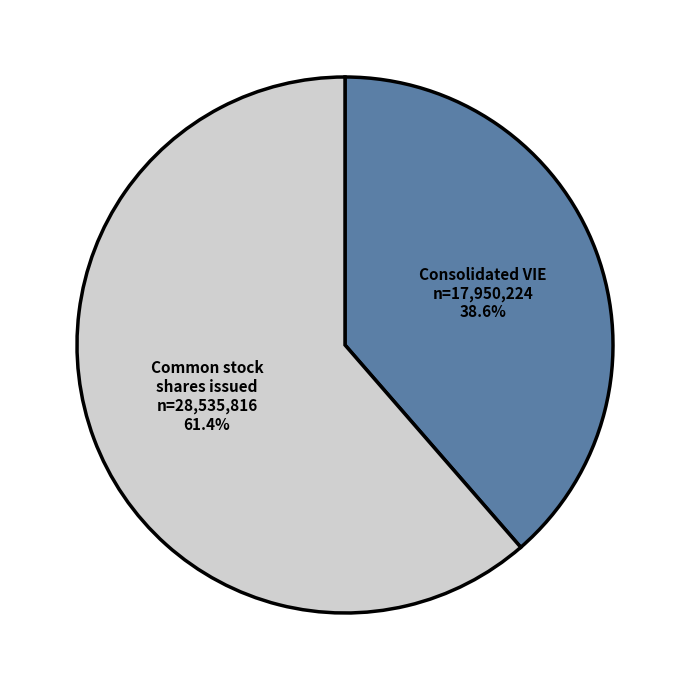

Does any single category account for the majority?

Yes